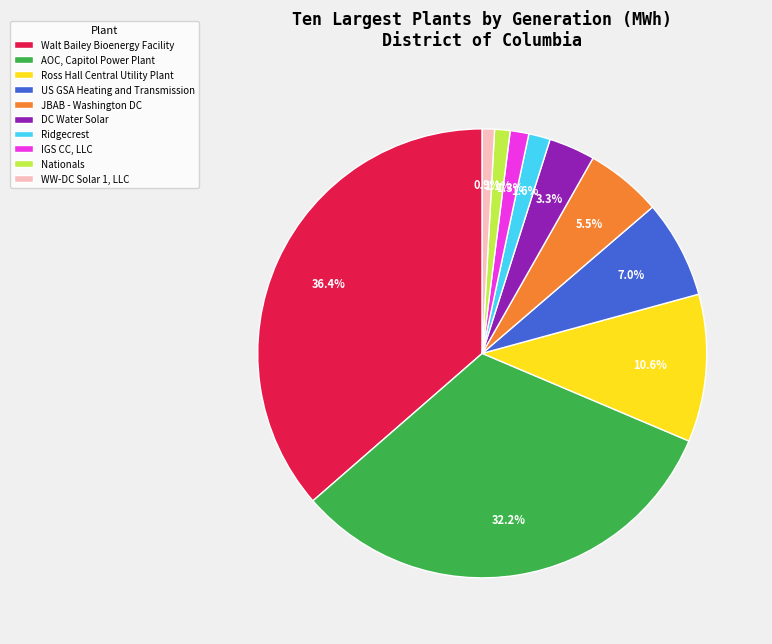

What is the largest slice in the pie chart?

Walt Bailey Bioenergy Facility